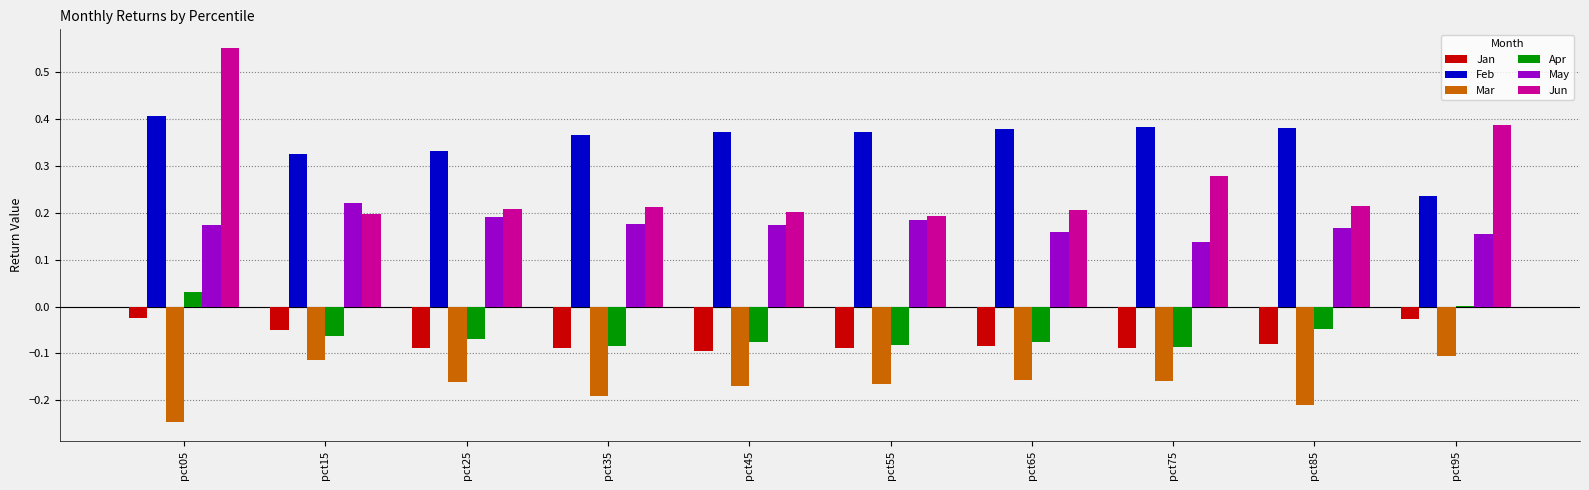

Are the bars horizontal?

No